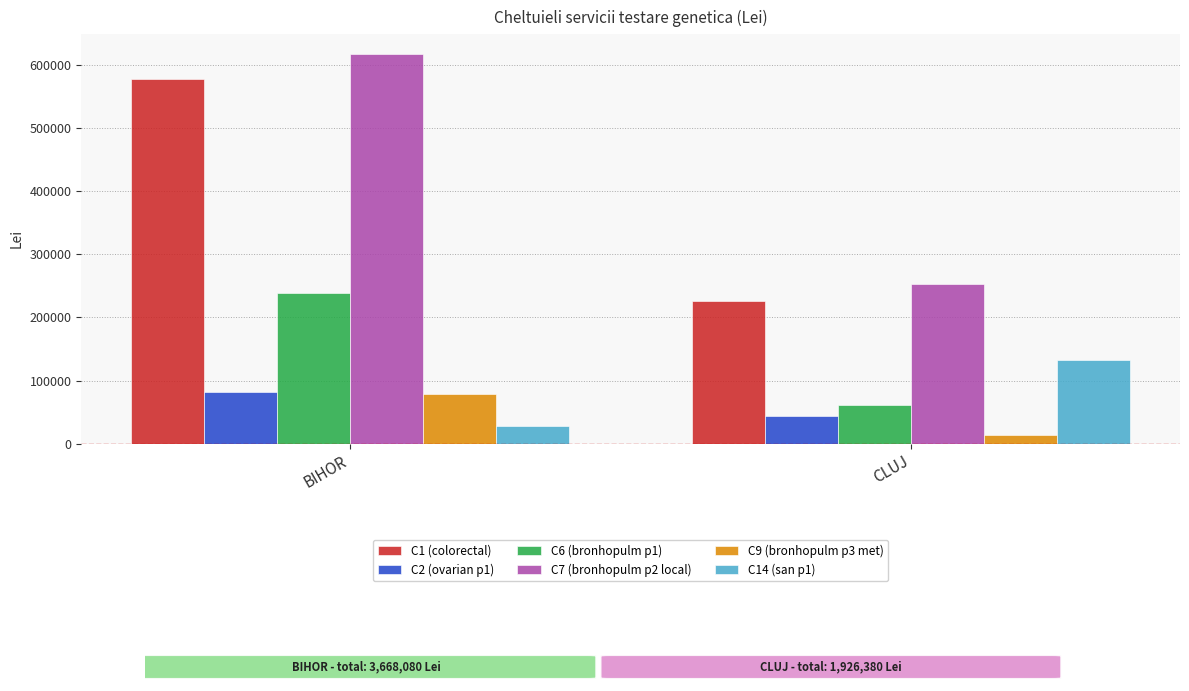

What is the label of the 2nd bar from the left?

CLUJ